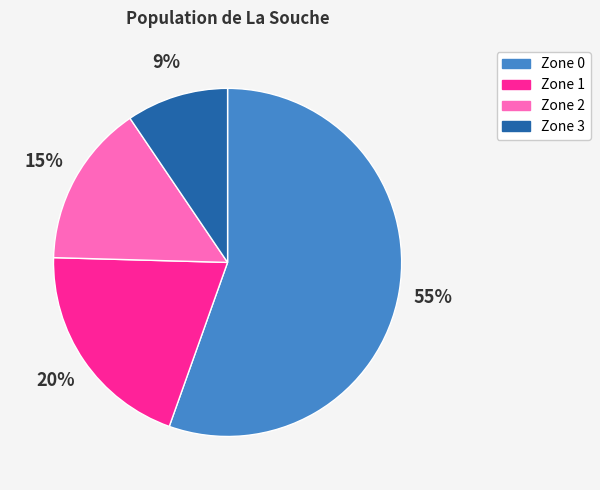

To the nearest percent, what is the difference between the Zone 3 and Zone 0 slice percentages?

46%